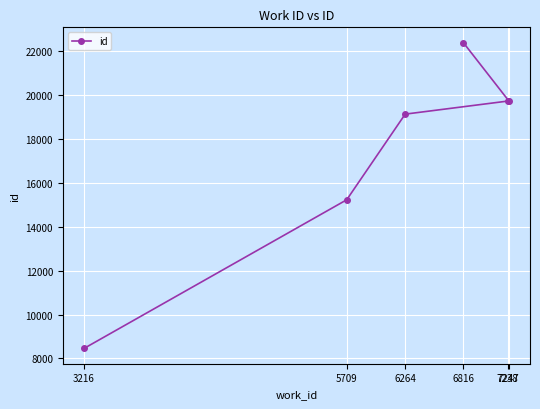

What is the minimum value shown in the chart?

8453